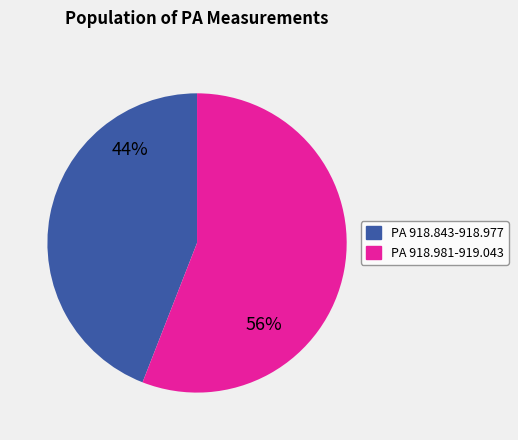

Which slice represents more than half of the pie?

PA 918.981-919.043